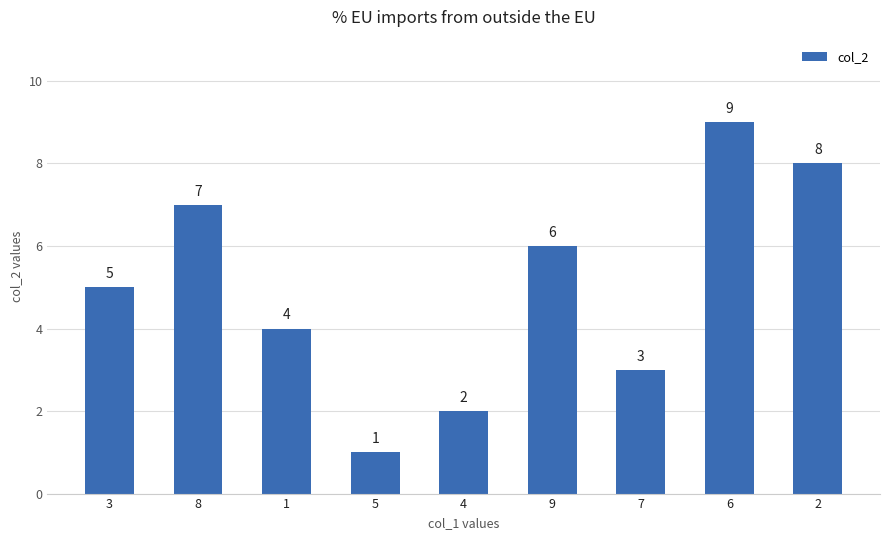

What is the ratio of the value at 9 to the value at 1?

1.5